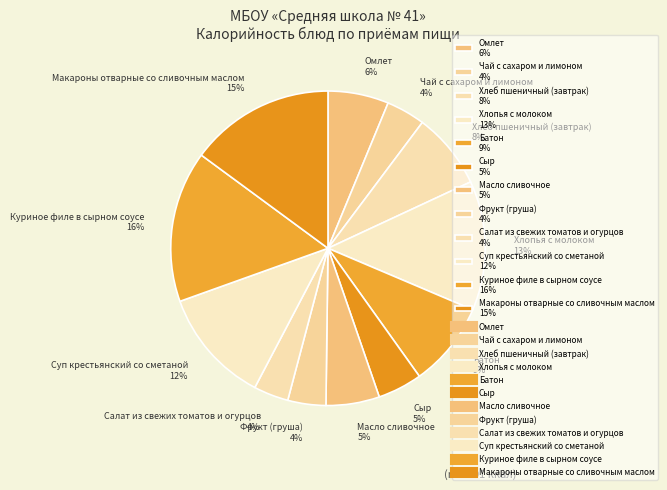

Does Макароны отварные со сливочным маслом represent more than half of the total?

No